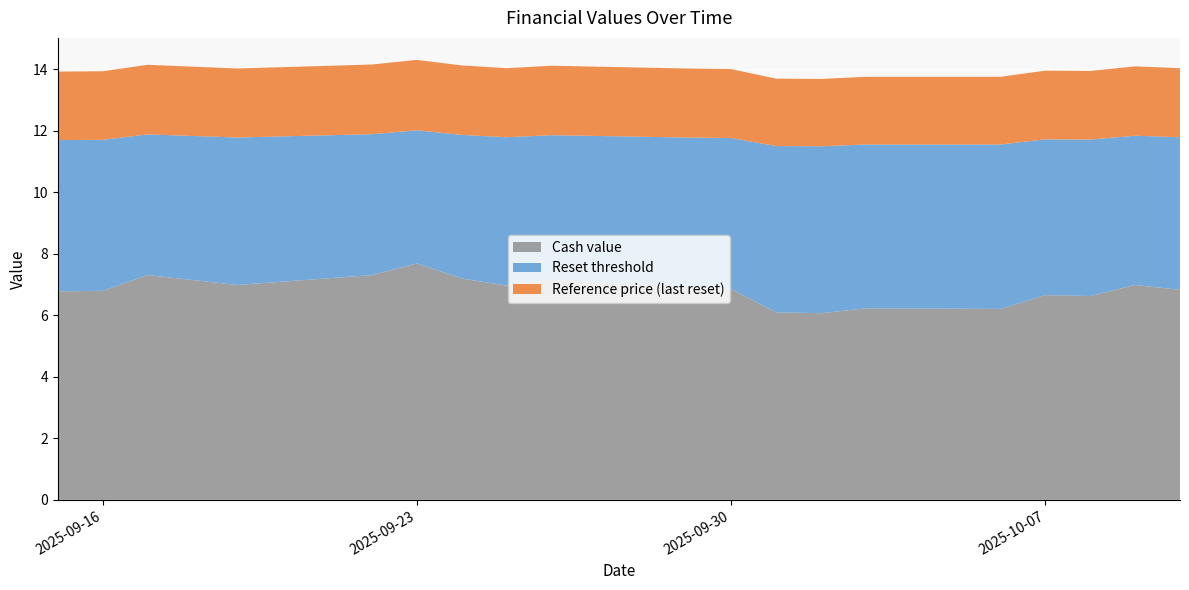

Reading left to right, transcribe all the data shown in this chart.

Cash value: 2025-10-10=6.8	2025-10-09=7.0	2025-10-08=6.6	2025-10-07=6.7	2025-10-06=6.2	2025-10-03=6.2	2025-10-02=6.1	2025-10-01=6.1	2025-09-30=6.9	2025-09-29=6.9	2025-09-26=7.2	2025-09-25=7.0	2025-09-24=7.2	2025-09-23=7.7	2025-09-22=7.3	2025-09-19=7.0	2025-09-18=7.2	2025-09-17=7.3	2025-09-16=6.8	2025-09-15=6.8
Reset threshold: 2025-10-10=11.8	2025-10-09=11.8	2025-10-08=11.7	2025-10-07=11.7	2025-10-06=11.6	2025-10-03=11.6	2025-10-02=11.5	2025-10-01=11.5	2025-09-30=11.8	2025-09-29=11.8	2025-09-26=11.9	2025-09-25=11.8	2025-09-24=11.9	2025-09-23=12.0	2025-09-22=11.9	2025-09-19=11.8	2025-09-18=11.8	2025-09-17=11.9	2025-09-16=11.7	2025-09-15=11.7
Reference price (last reset): 2025-10-10=14.0	2025-10-09=14.1	2025-10-08=13.9	2025-10-07=14.0	2025-10-06=13.8	2025-10-03=13.8	2025-10-02=13.7	2025-10-01=13.7	2025-09-30=14.0	2025-09-29=14.0	2025-09-26=14.1	2025-09-25=14.0	2025-09-24=14.1	2025-09-23=14.3	2025-09-22=14.2	2025-09-19=14.0	2025-09-18=14.1	2025-09-17=14.2	2025-09-16=13.9	2025-09-15=13.9